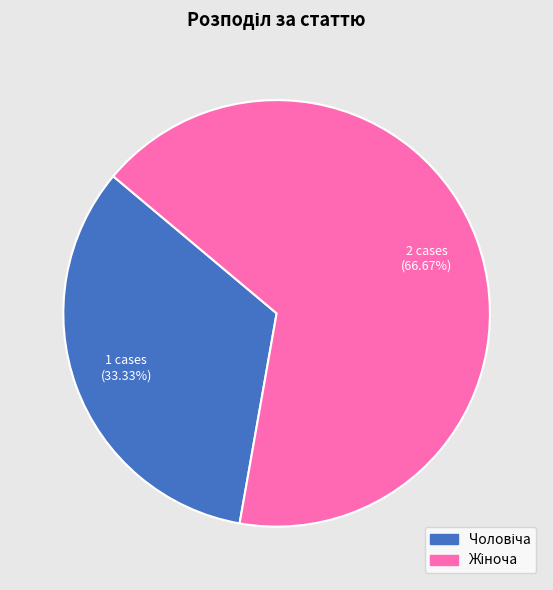

Does any single category account for the majority?

Yes